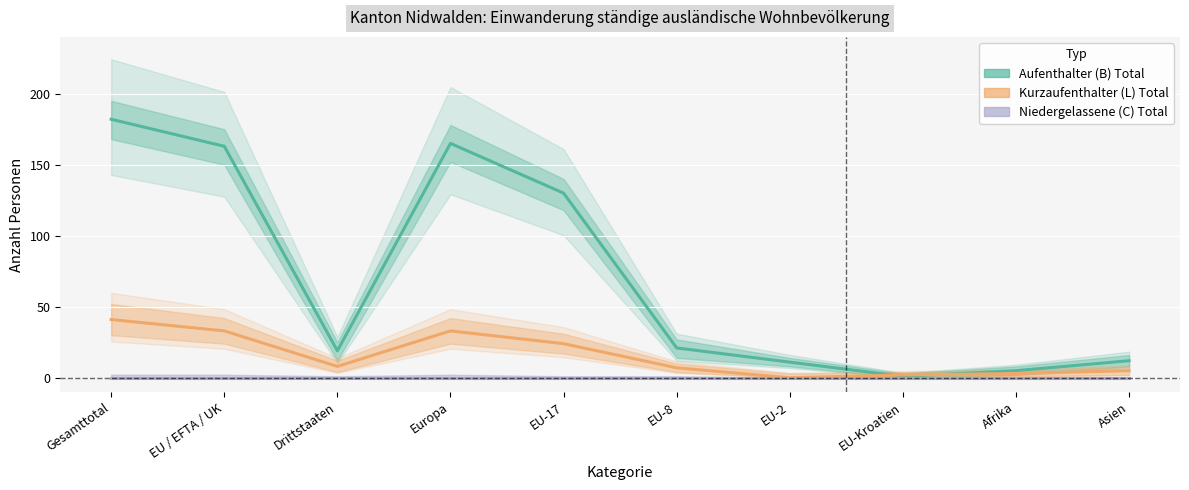

True or false: Kurzaufenthalter (L) Total has a value of 24 at EU-17.

True